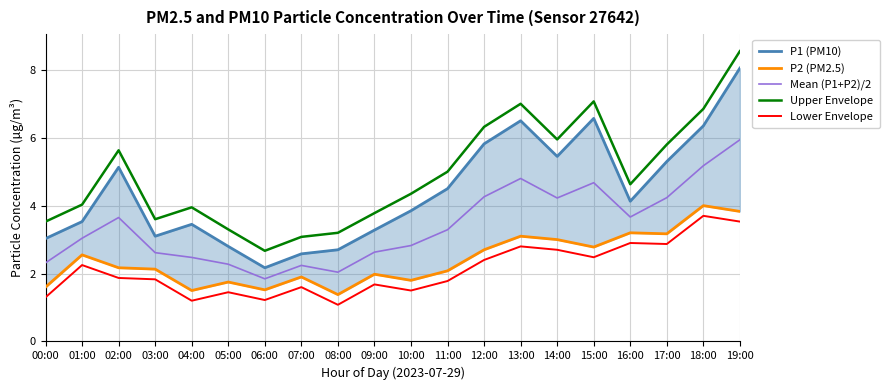

True or false: P1 (PM10) and Lower Envelope intersect in this chart.

False